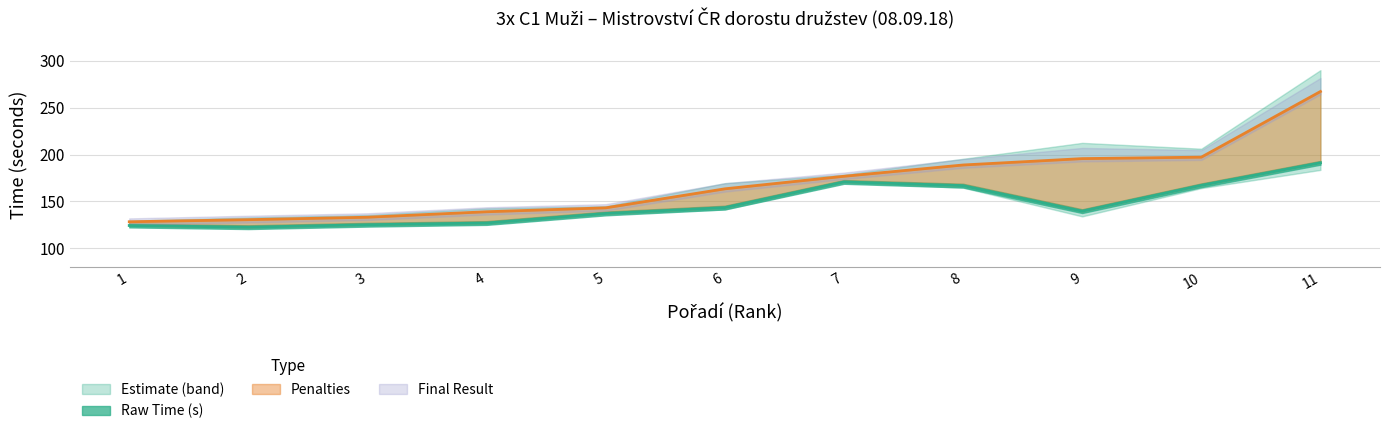

Reading right to left, what are all the values shown in this chart?

Raw Time (s): 11=191.3	10=167.3	9=139.7	8=166.9	7=170.9	6=143.5	5=137.2	4=127.1	3=125.2	2=122.6	1=124.4
Final Result: 11=267.3	10=197.3	9=195.7	8=188.9	7=176.9	6=163.5	5=143.2	4=139.1	3=133.2	2=130.6	1=128.4